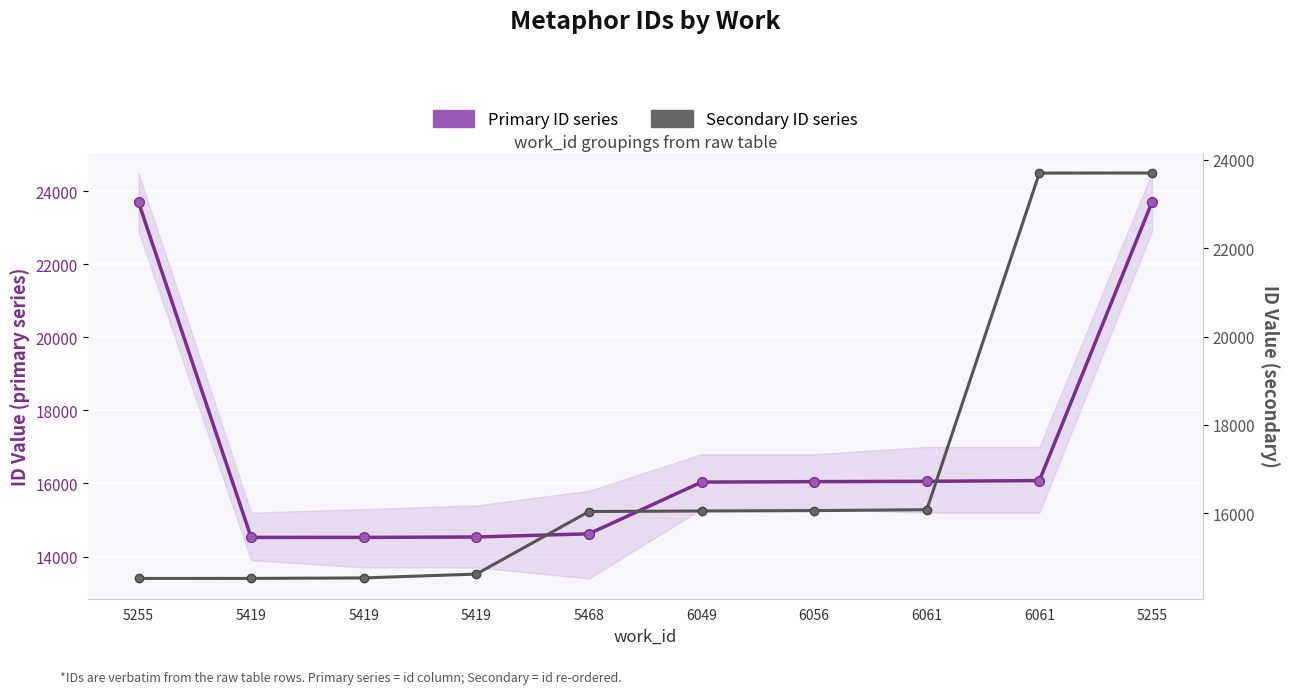

What is the value of the Primary ID series point at the 8th from the left?

16059